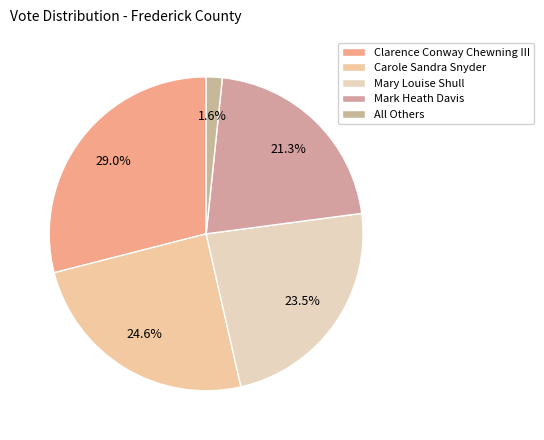

To the nearest percent, what percentage of the pie is Mary Louise Shull?

24%